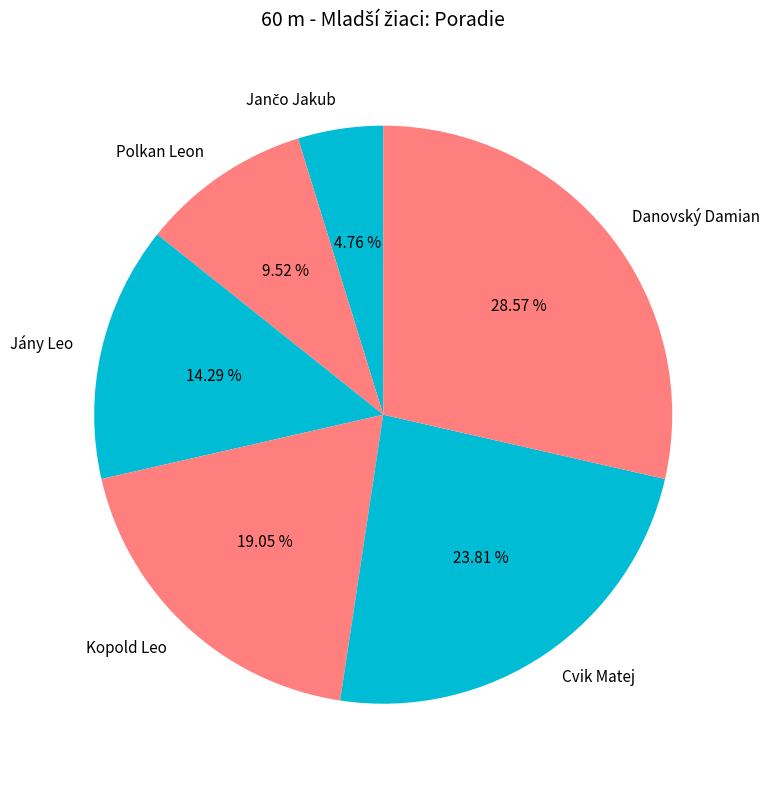

Which slice is the largest?

Danovský Damian